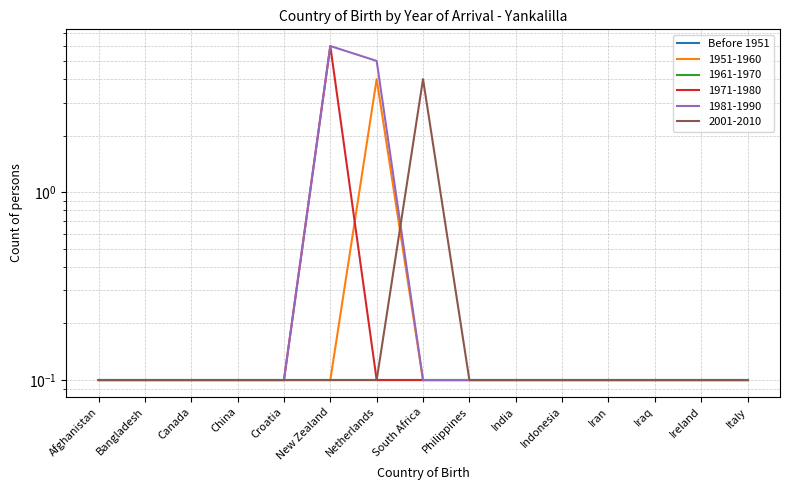

True or false: 1971-1980 has more than 0 interior local peaks.

True